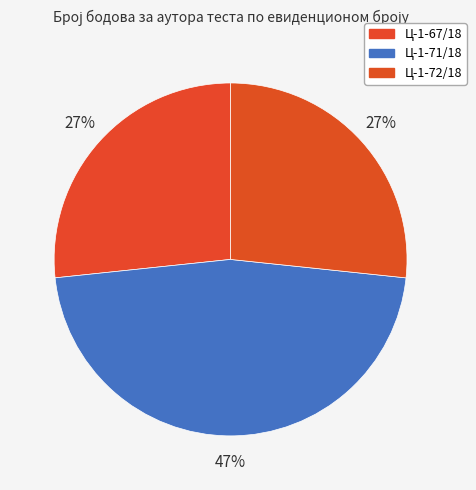

Which has a higher value, Ц-1-71/18 or Ц-1-67/18?

Ц-1-71/18